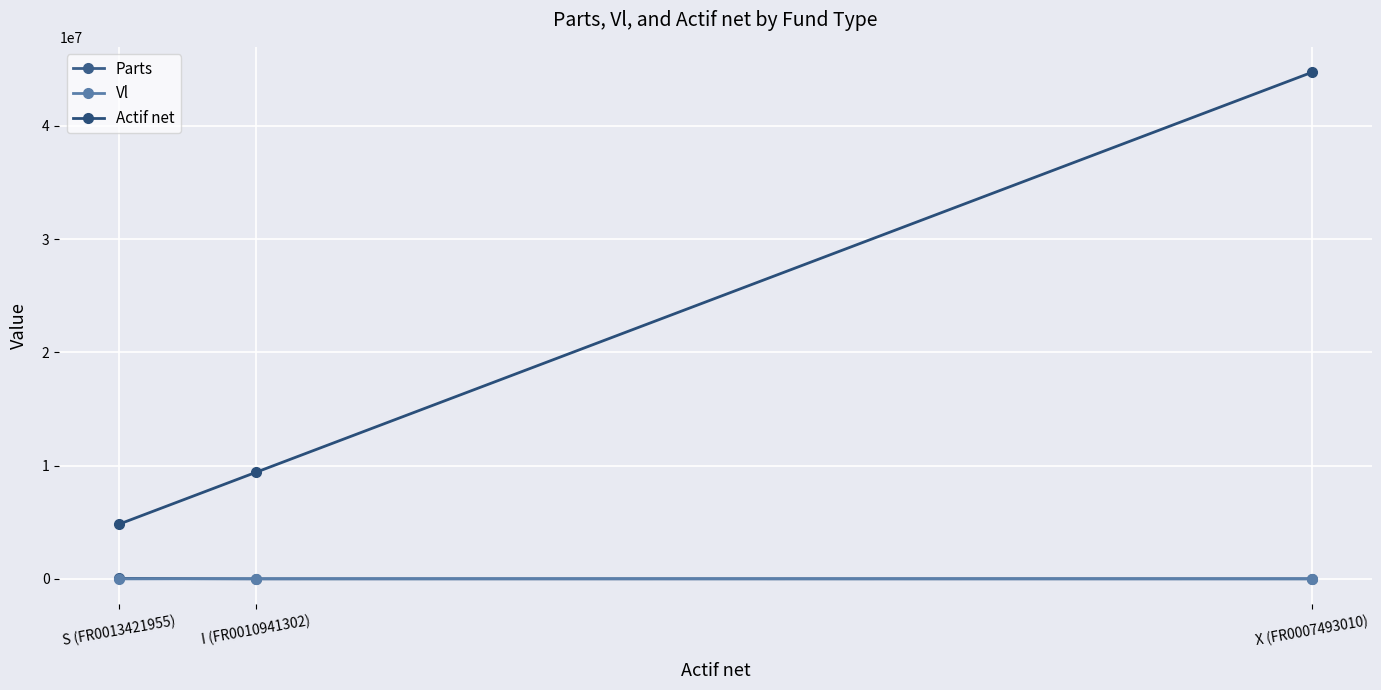

What is the value of the Actif net point at the 3rd from the left?

44745298.9